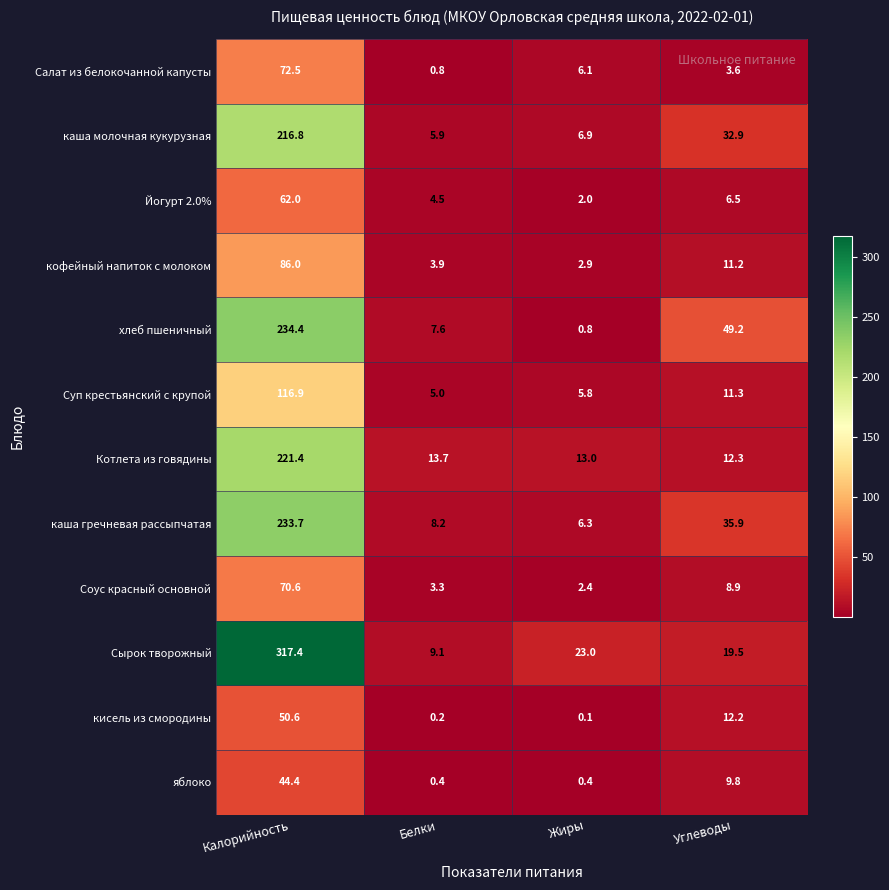

Rank the categories by Йогурт 2.0% value from highest to lowest.

Калорийность, Углеводы, Белки, Жиры